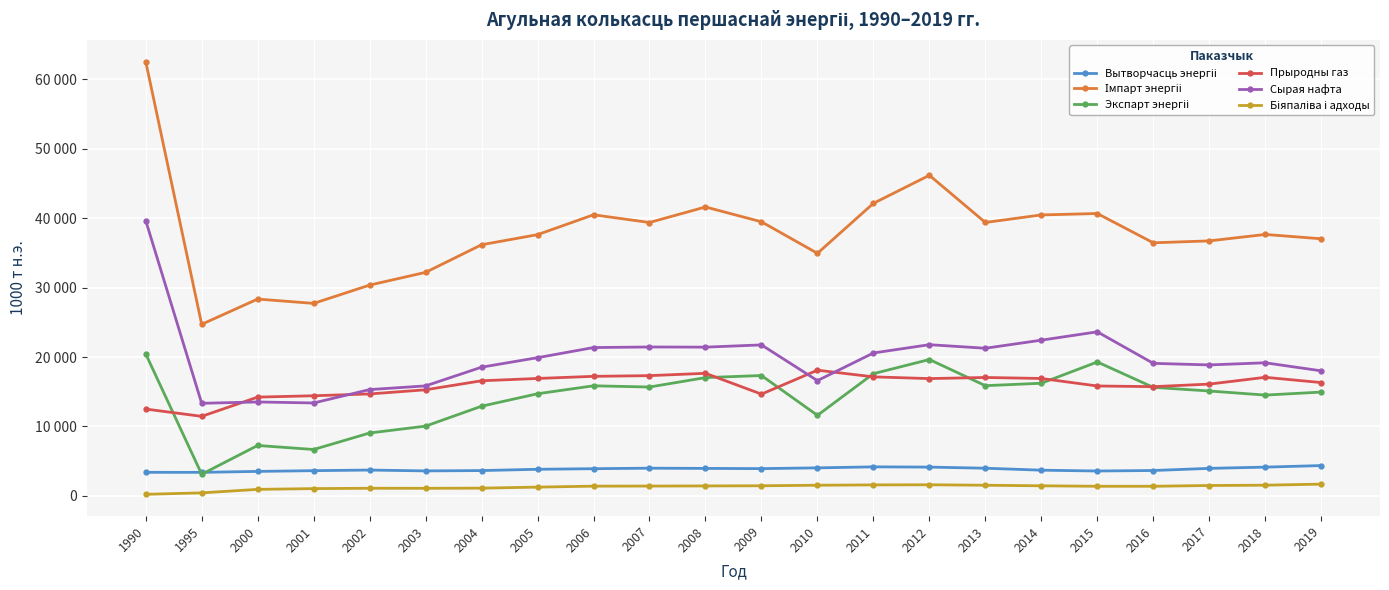

True or false: Сырая нафта and Імпарт энергіі intersect in this chart.

False